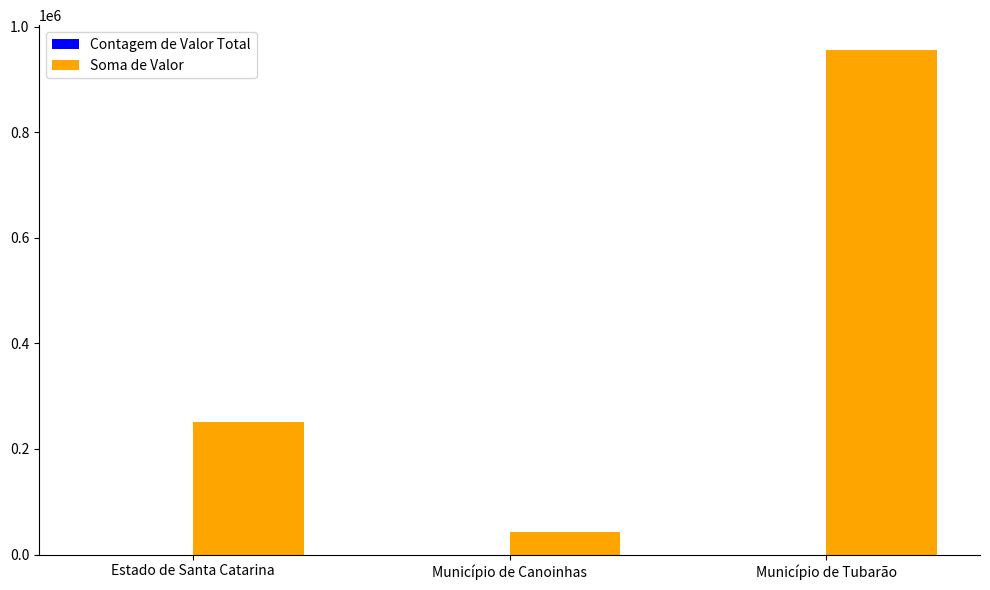

The value of Soma de Valor at Município de Tubarão is 1528580.2. True or false?

False